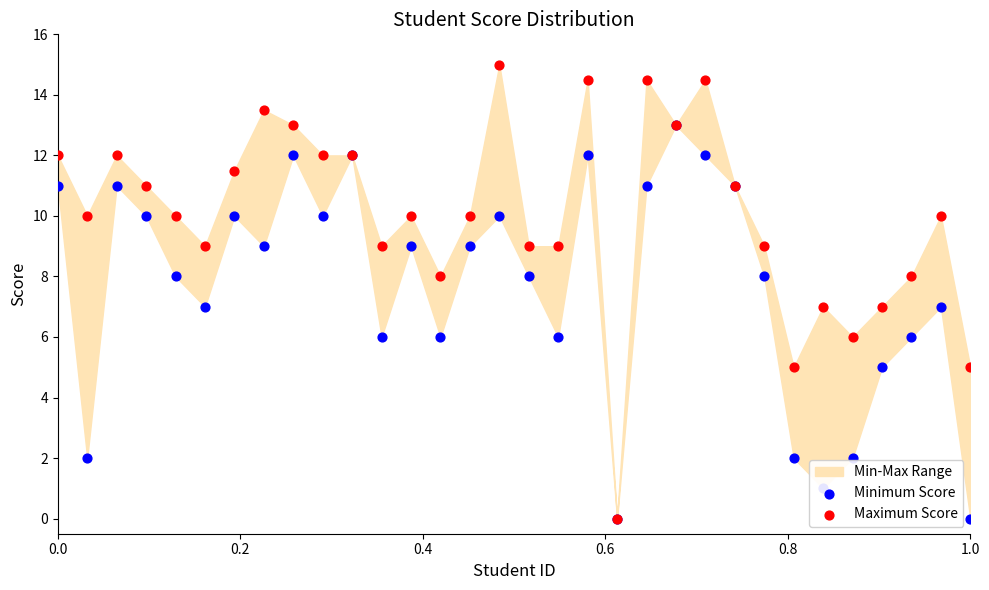

Which series has the largest Y range (max minus min)?

Maximum Score